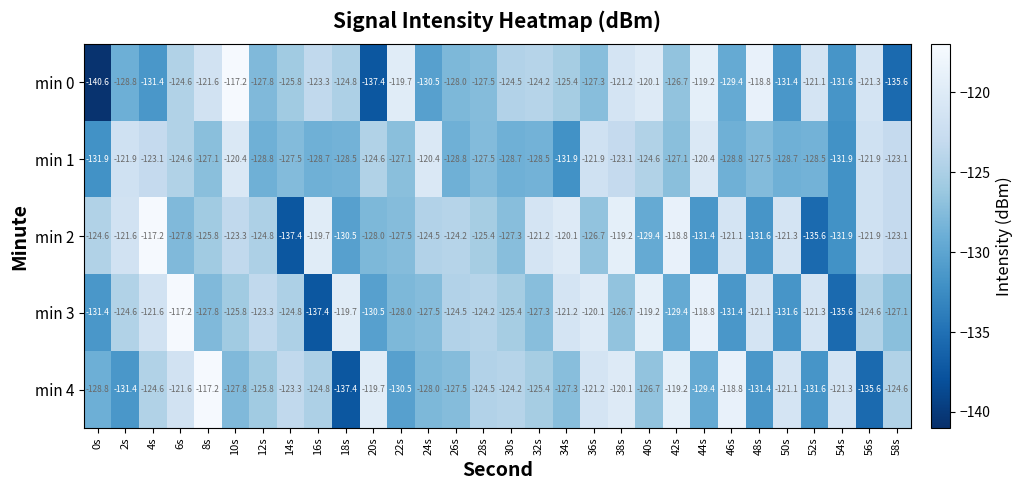

Which series has the largest range (max minus min)?

min 0